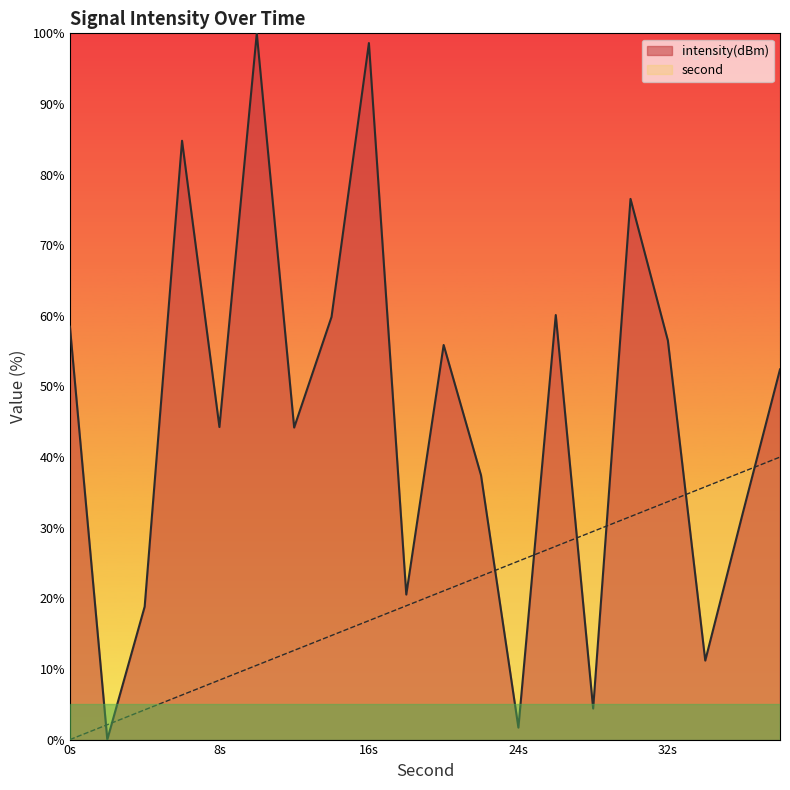

True or false: intensity has more than 2 interior local peaks.

True